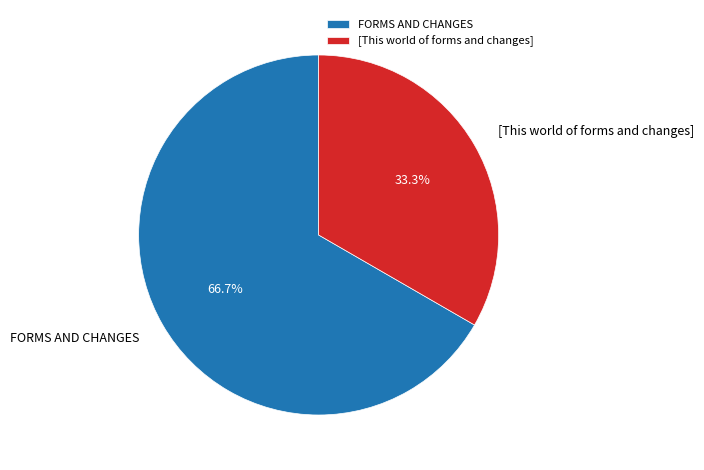

Which category has the biggest portion of the pie?

FORMS AND CHANGES